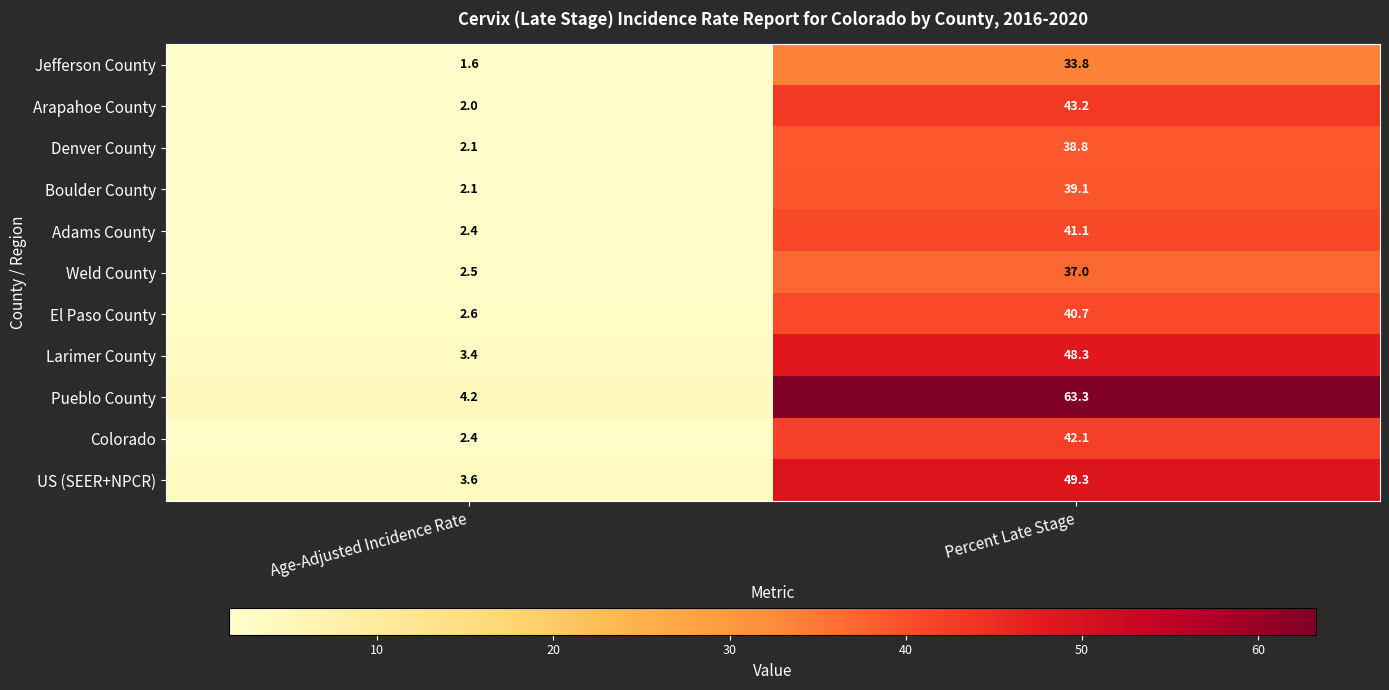

Reading left to right, list all the values displayed in this chart.

Jefferson County: 1.6	33.8
Arapahoe County: 2.0	43.2
Denver County: 2.1	38.8
Boulder County: 2.1	39.1
Adams County: 2.4	41.1
Weld County: 2.5	37.0
El Paso County: 2.6	40.7
Larimer County: 3.4	48.3
Pueblo County: 4.2	63.3
Colorado: 2.4	42.1
US (SEER+NPCR): 3.6	49.3